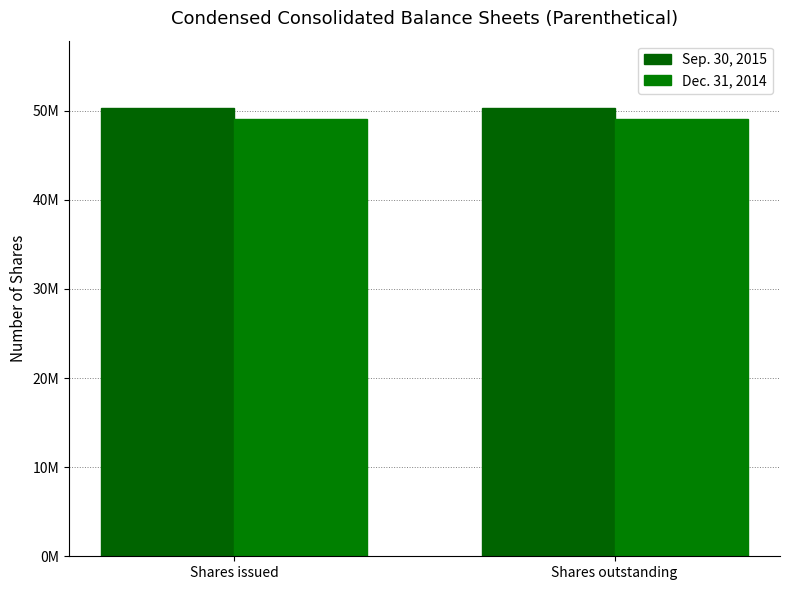

Are the bars grouped side by side (vs. stacked)?

Yes